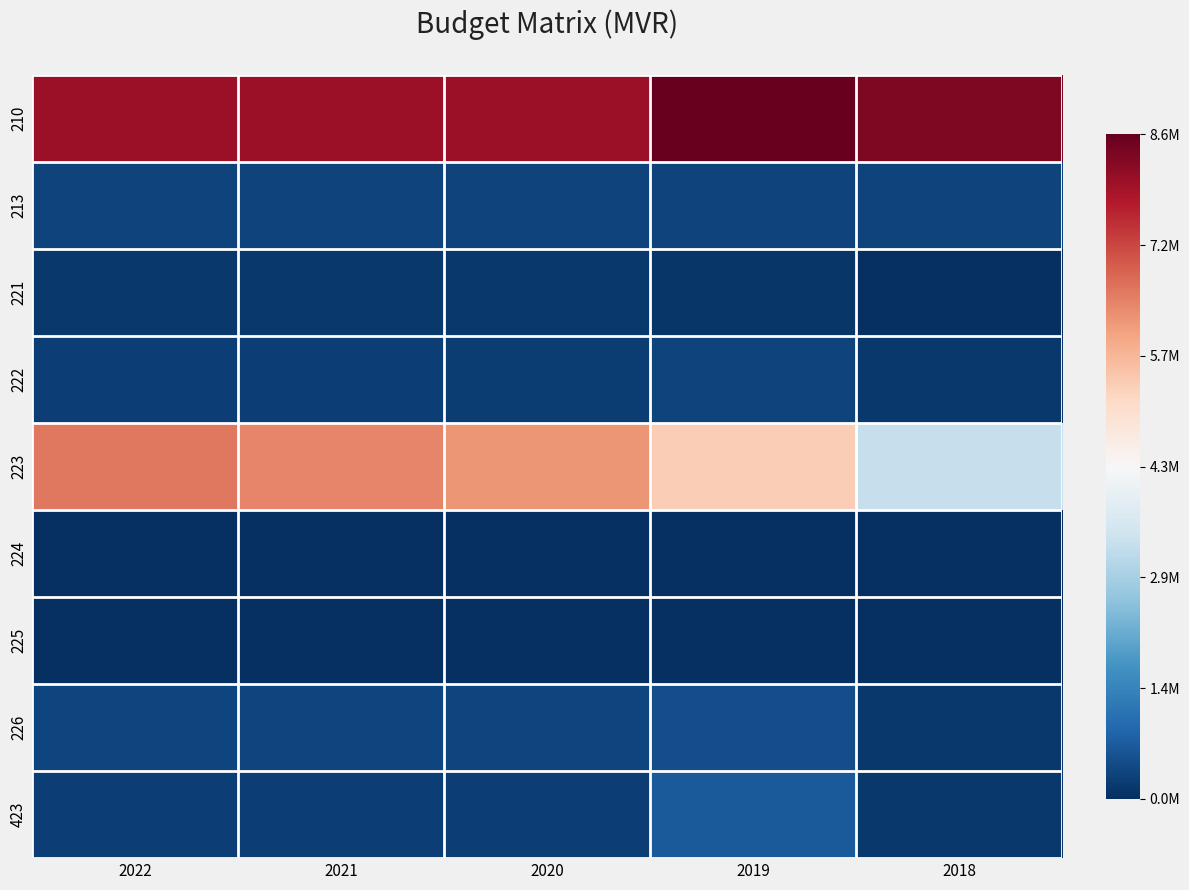

List the series in order of their peak value, highest first.

210, 223, 423, 226, 213, 222, 221, 225, 224